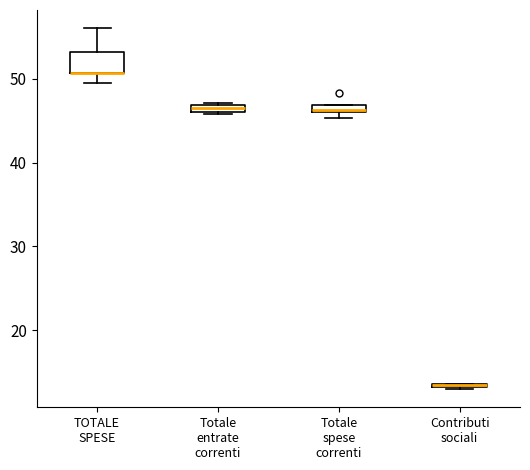

Which box is the tallest, from its lower edge to its upper edge?

TOTALE SPESE